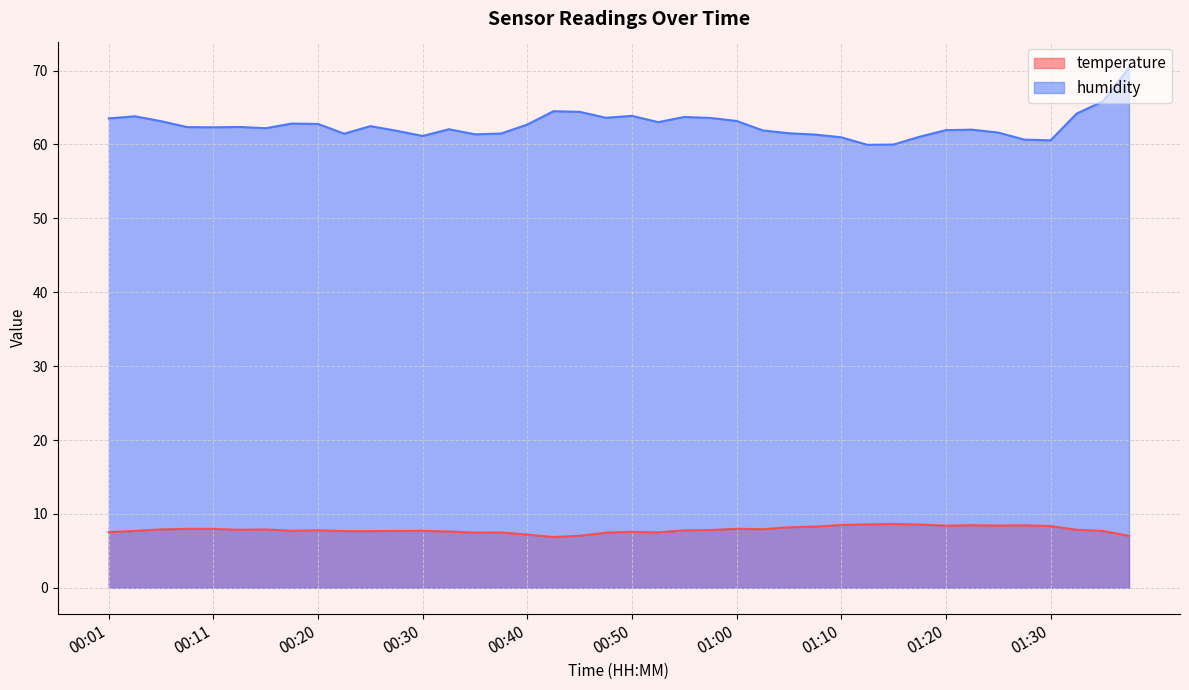

What value does the humidity series have at 01:35?

65.8